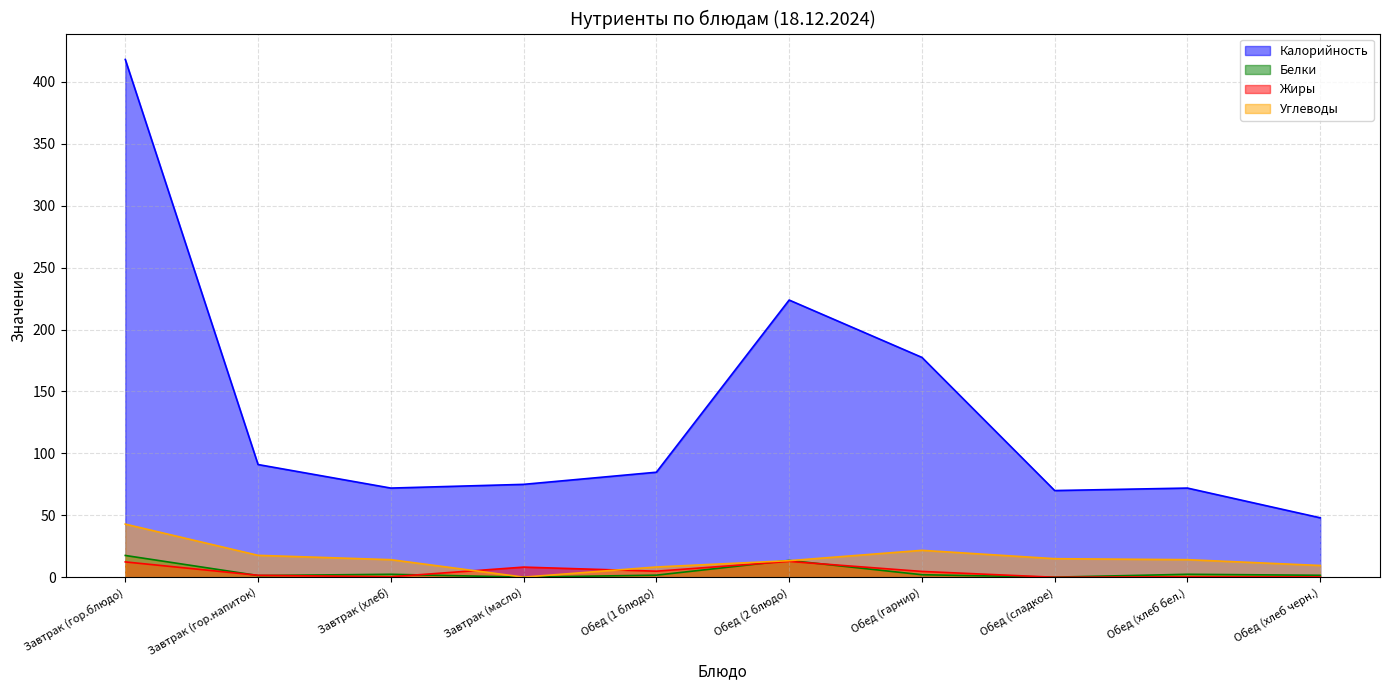

What is the maximum value for Калорийность?

418.0